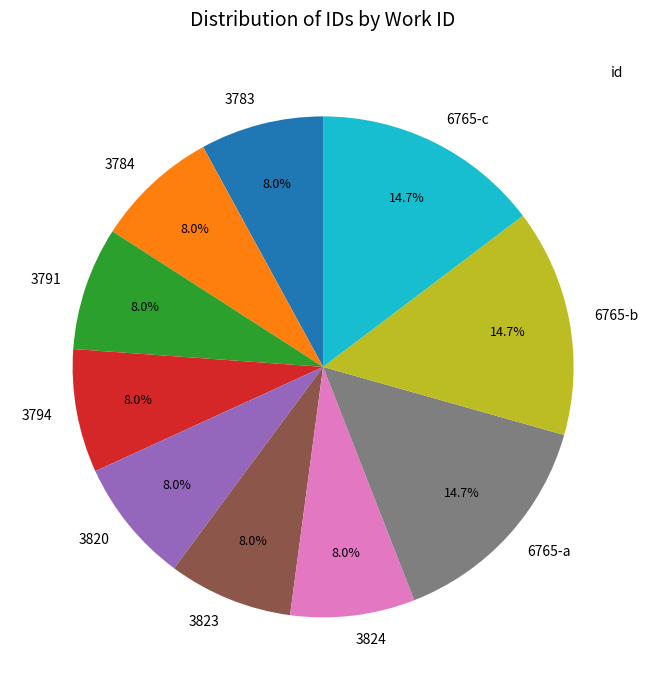

Is there any slice that represents more than half of the pie?

No